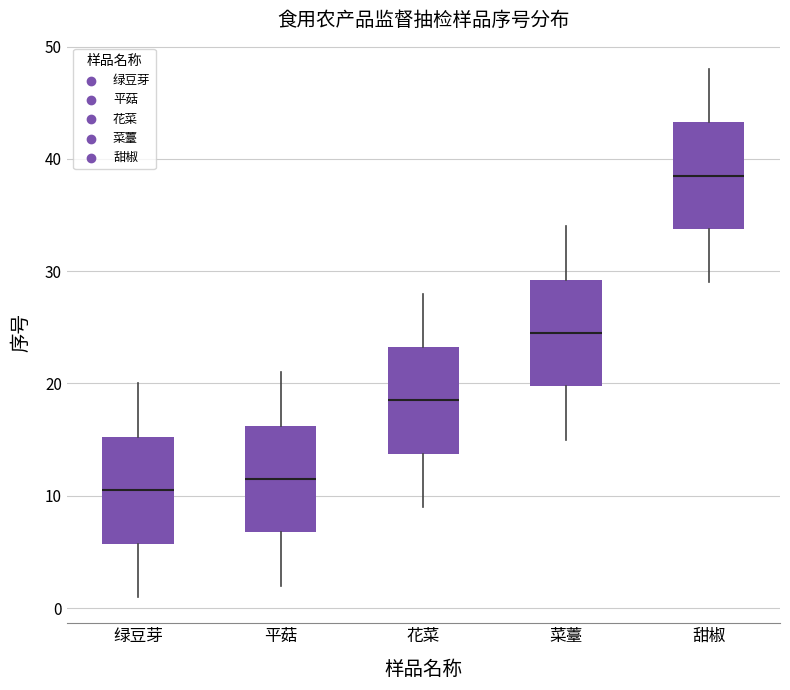

Reading left to right, transcribe this box plot: for each box, give where its median line is, the range the box spans, and where its two whiskers end, as read against the y-axis. The values are not printed on the chart, so give them approximately, as read against the axis.

绿豆芽: median 11, box 6 to 15, whiskers 1 to 20
平菇: median 12, box 7 to 16, whiskers 2 to 21
花菜: median 19, box 14 to 23, whiskers 9 to 28
菜薹: median 25, box 20 to 29, whiskers 15 to 34
甜椒: median 39, box 34 to 43, whiskers 29 to 48